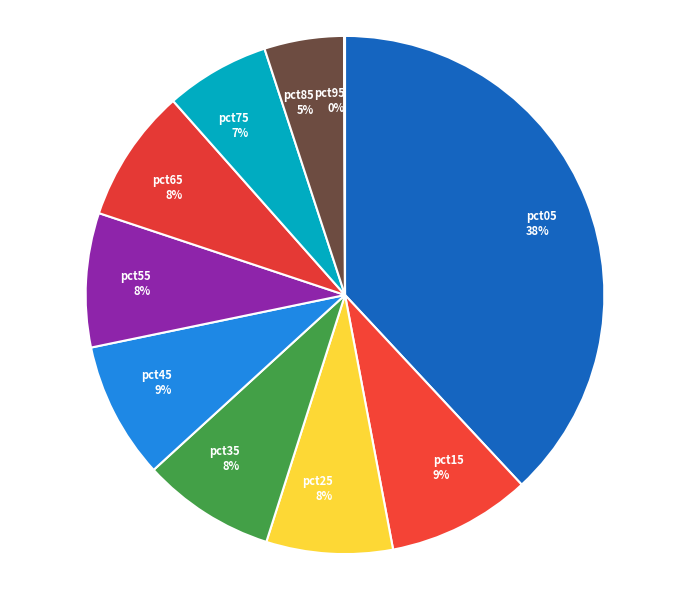

Which has a higher value, pct35 8% or pct05 38%?

pct05 38%